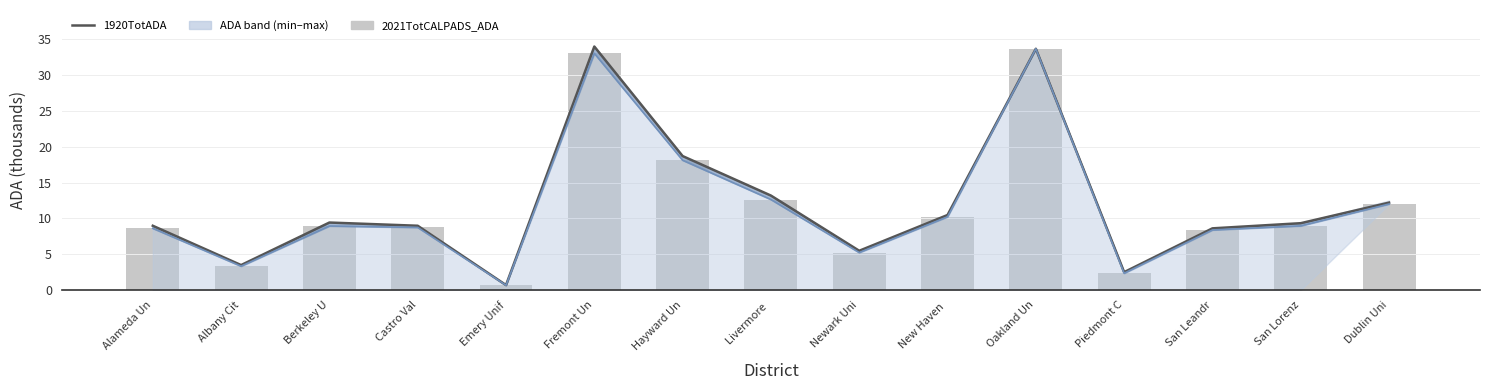

What is the minimum value shown in the chart?

0.7